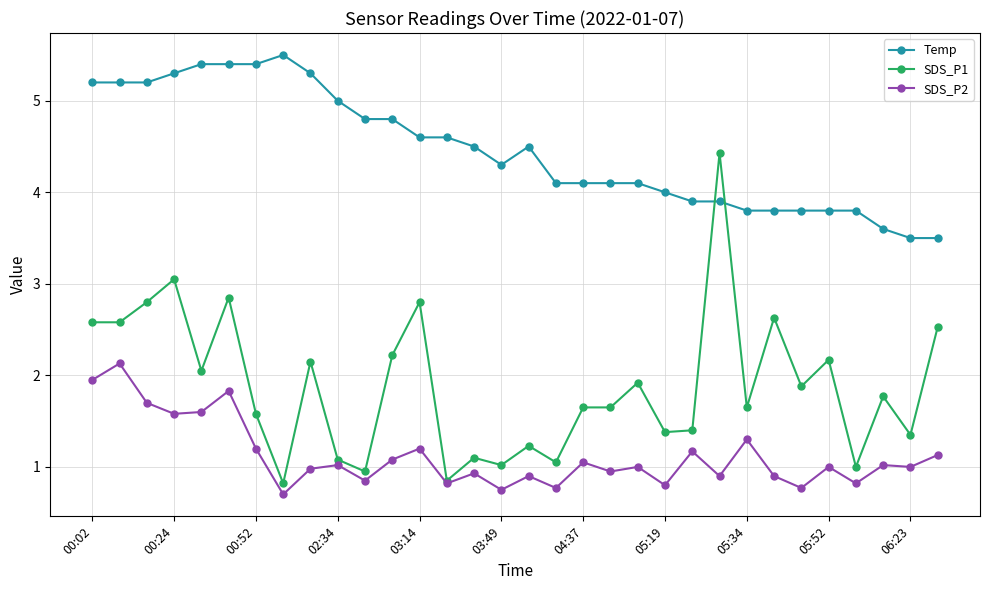

Count the number of data series in this chart.

3